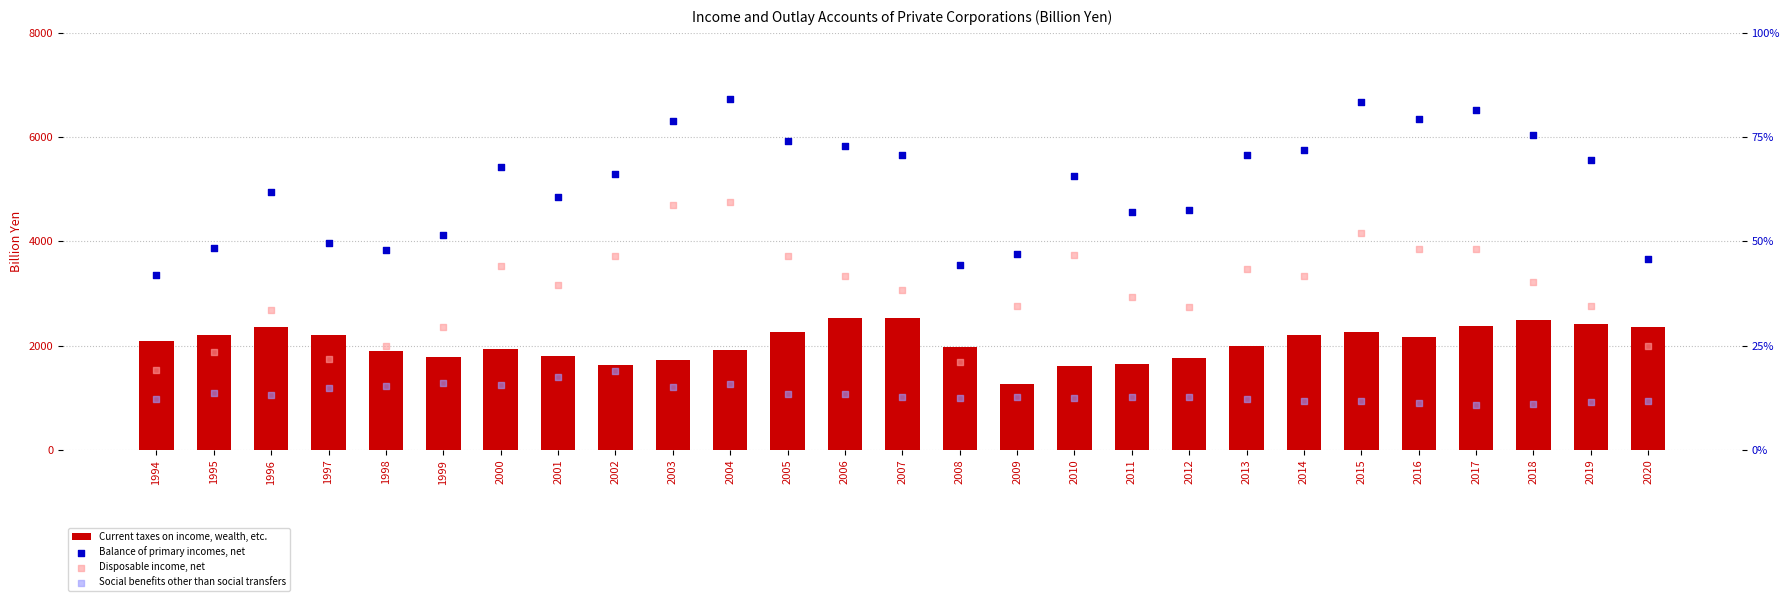

Which series has the largest total across all categories?

Balance of primary incomes, net